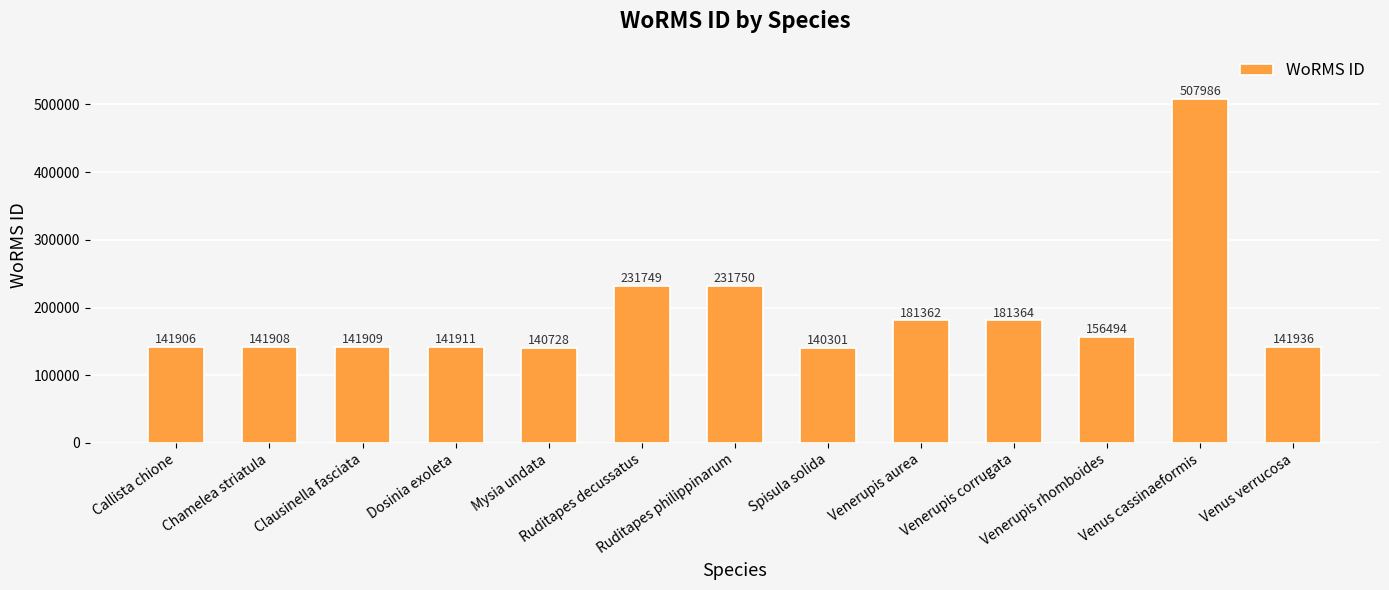

What is the difference between the values at Spisula solida and Dosinia exoleta?

1610